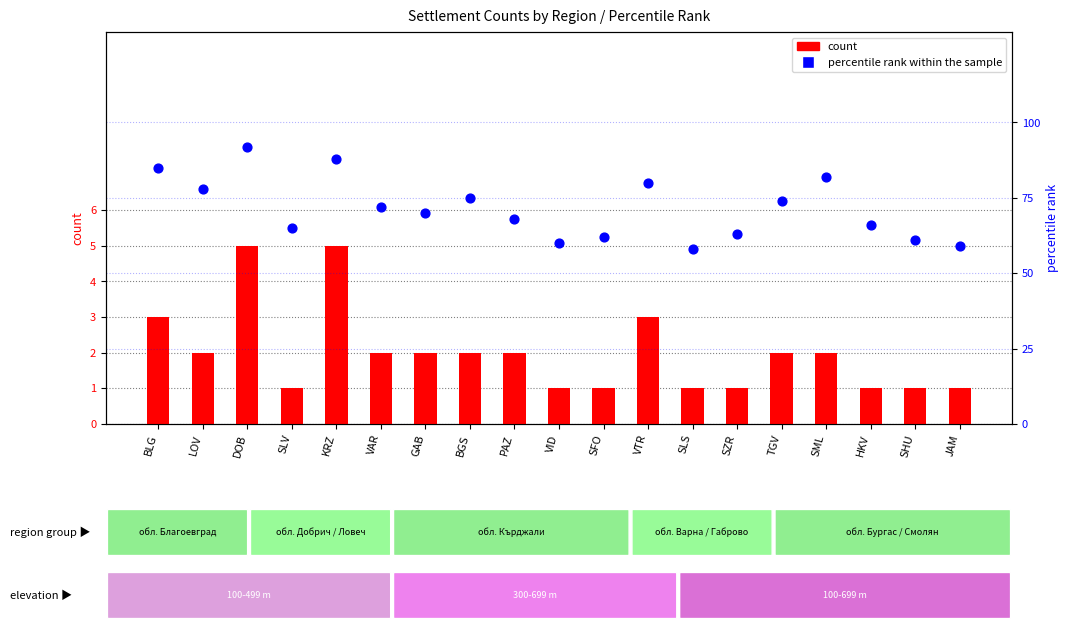

Which series contains the lowest Y value?

count